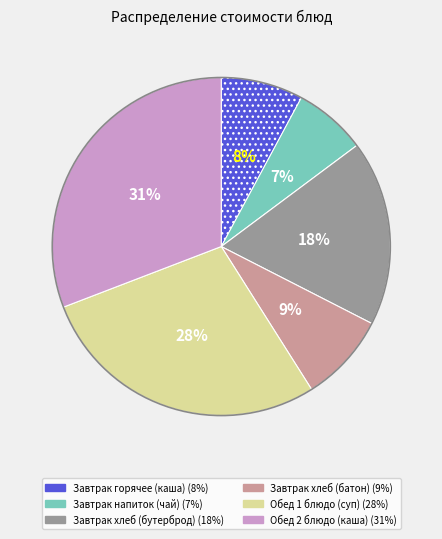

To the nearest percent, what is the difference between the largest and smallest slice percentages?

24%